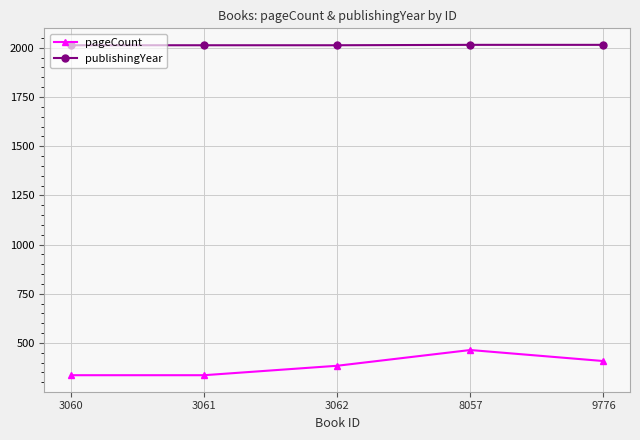

How many data points does each series have?

5